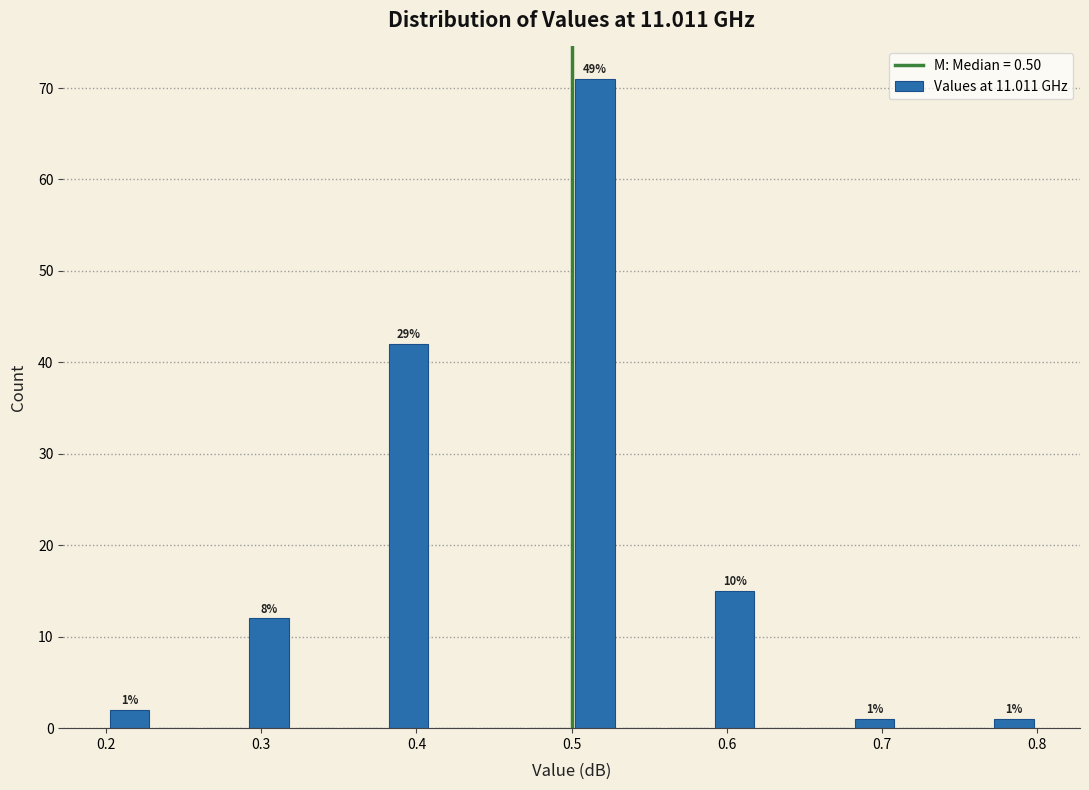

Read against the x-axis, roughly where is the centre of the tallest bar?

0.52